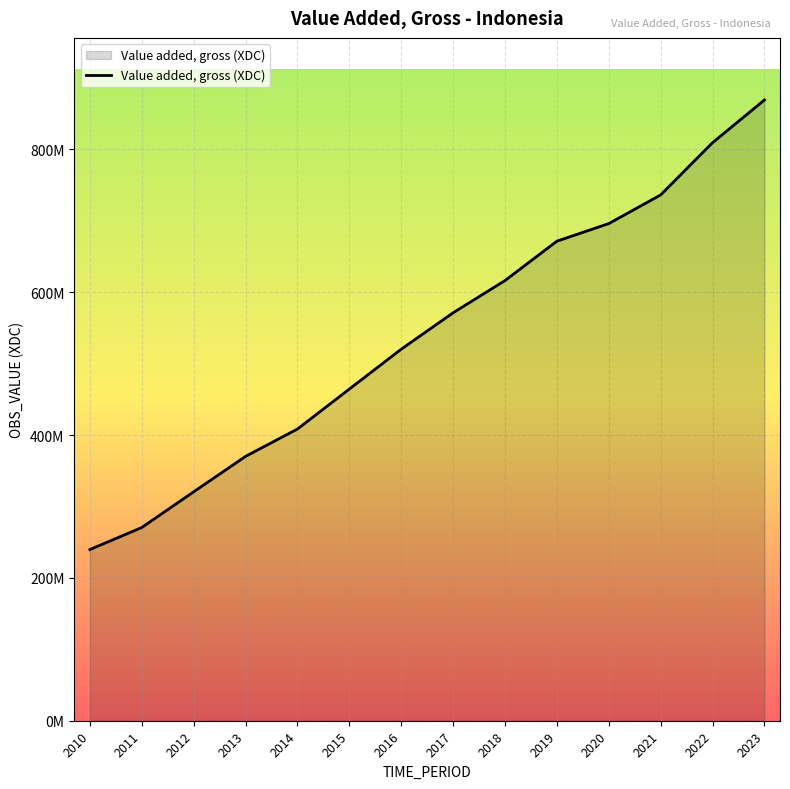

Which category has the lowest value across all series?

2010